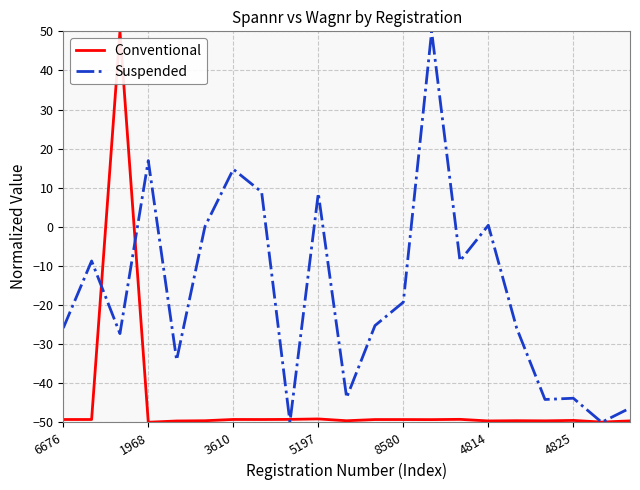

Rank the series by their average value, from lowest to highest.

Conventional, Suspended